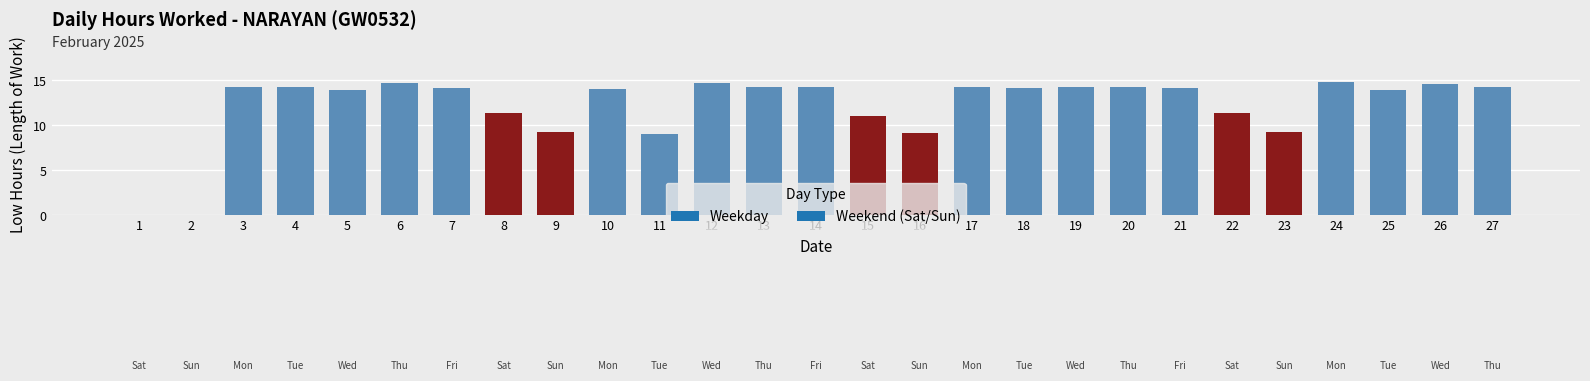

The chart shows a value of 14.2 at 21. True or false?

True